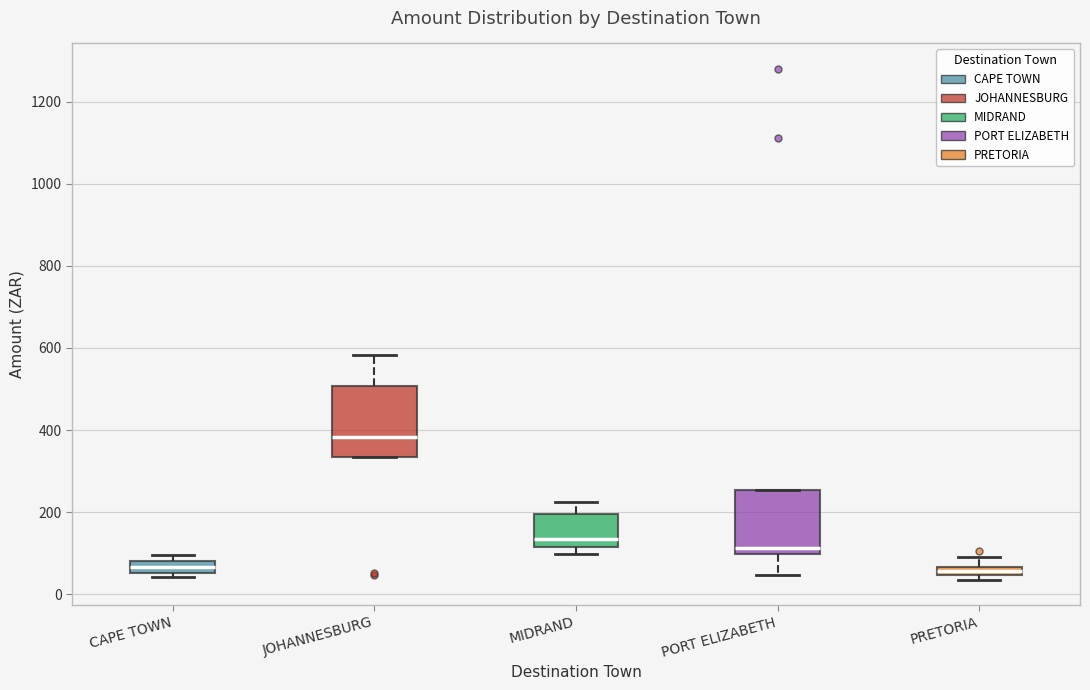

Where is the upper edge of the box for PRETORIA on the y-axis? The values are not printed on the chart, so give them approximately, as read against the axis.

60